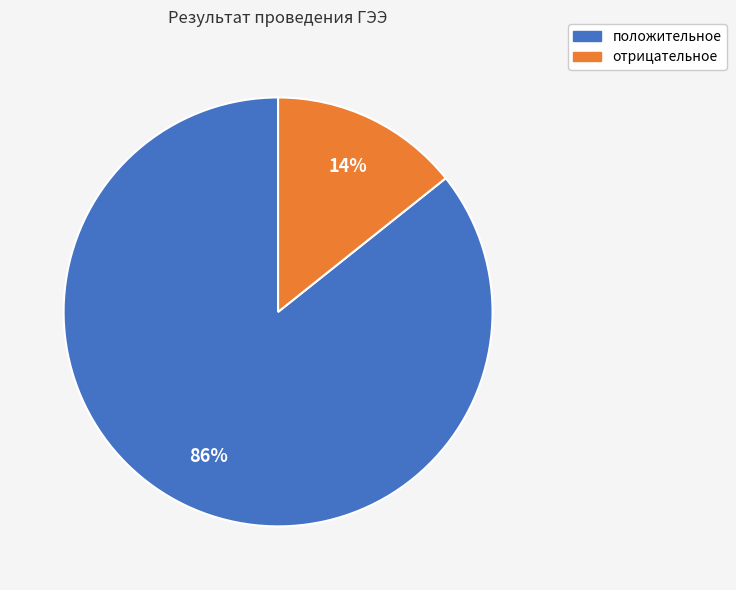

Count the number of slices in the pie.

2